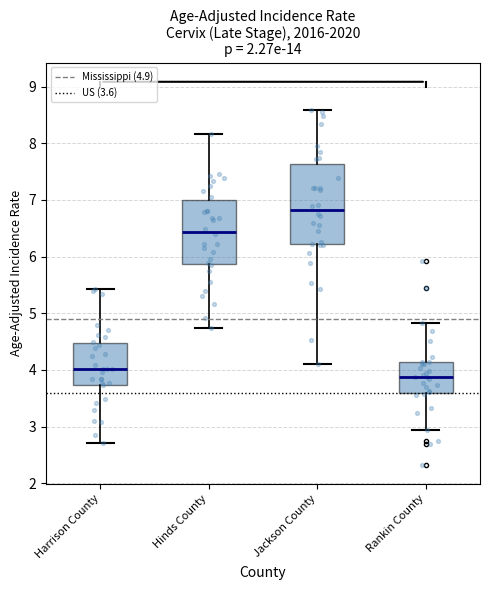

Which box's median line is the highest?

Jackson County